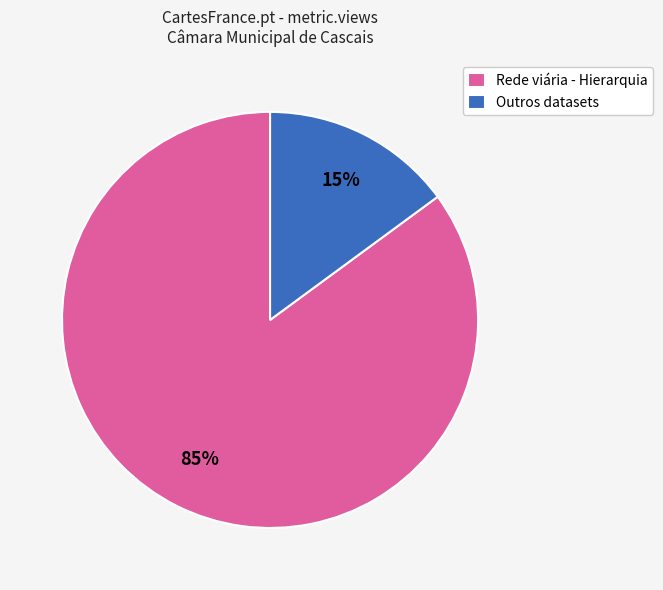

What is the majority slice?

Rede viária - Hierarquia